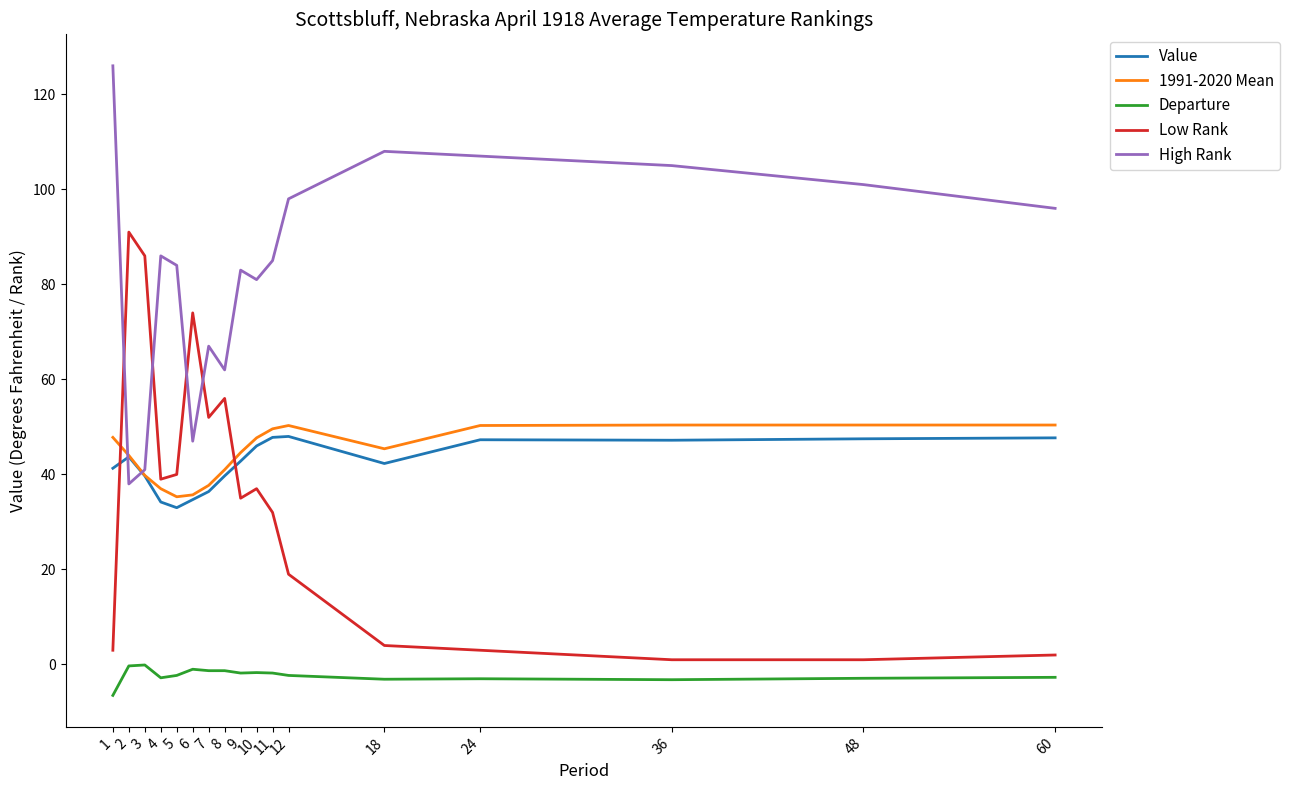

The Value series shows 78.6 at 11. True or false?

False